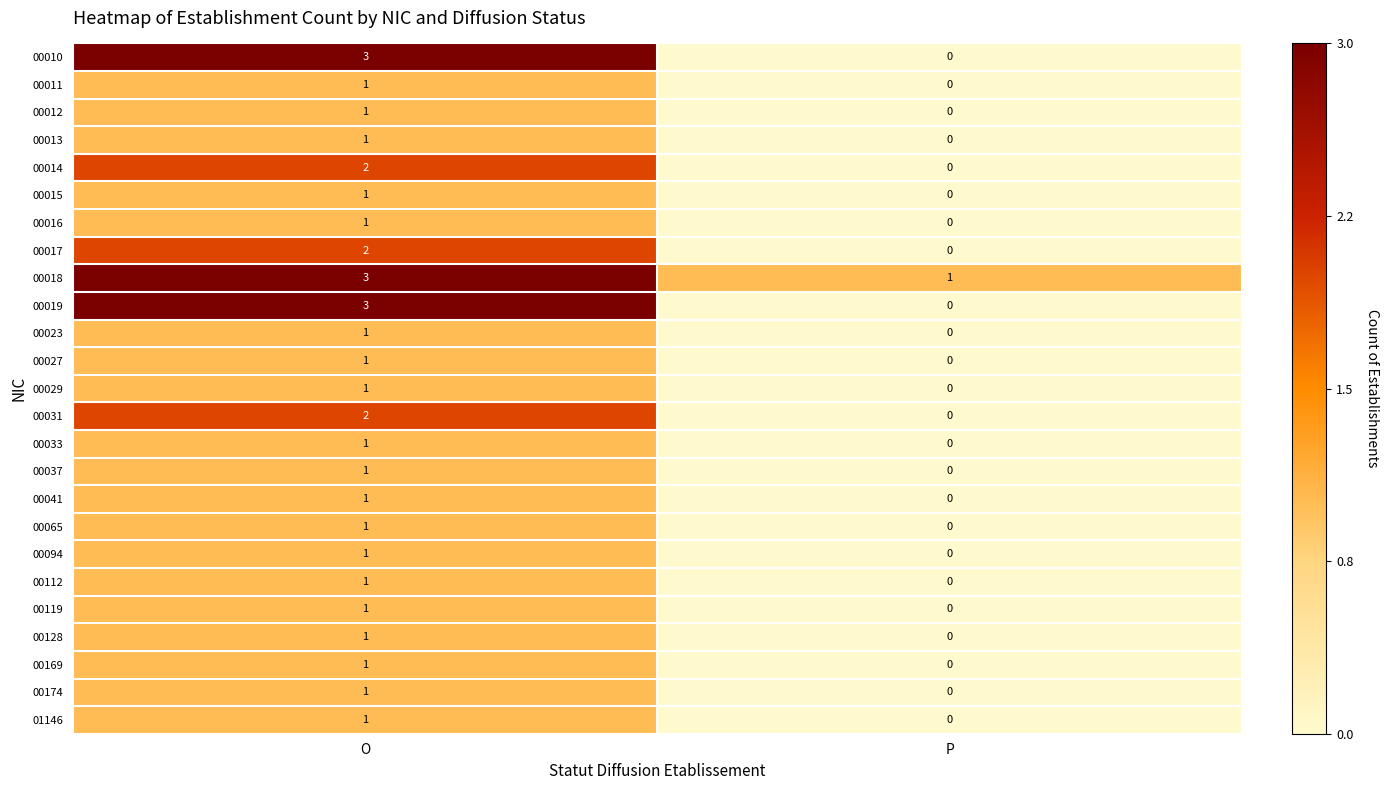

Where is 00023 nearest to the value 0?

P